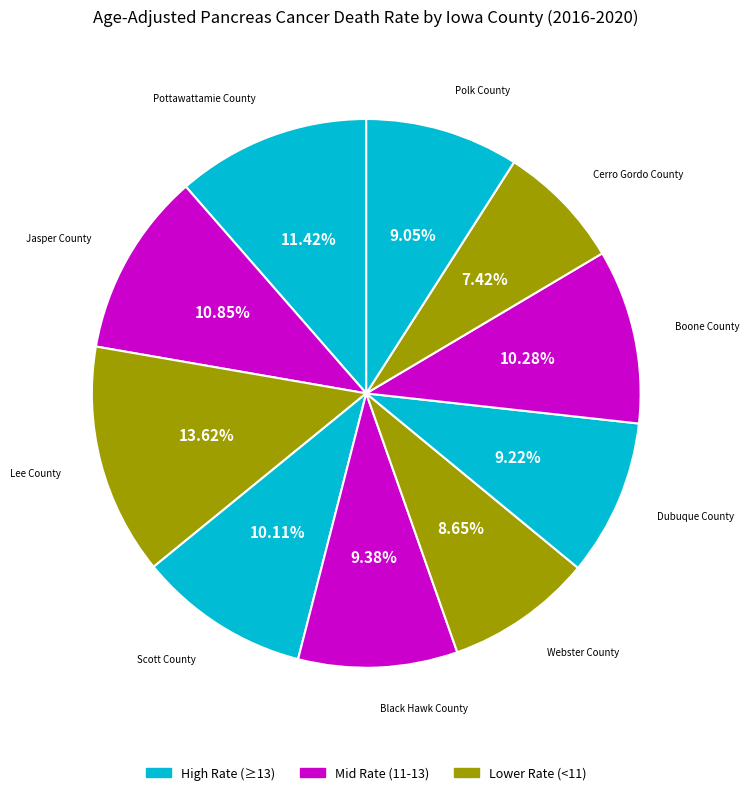

Count the number of slices in the pie.

10